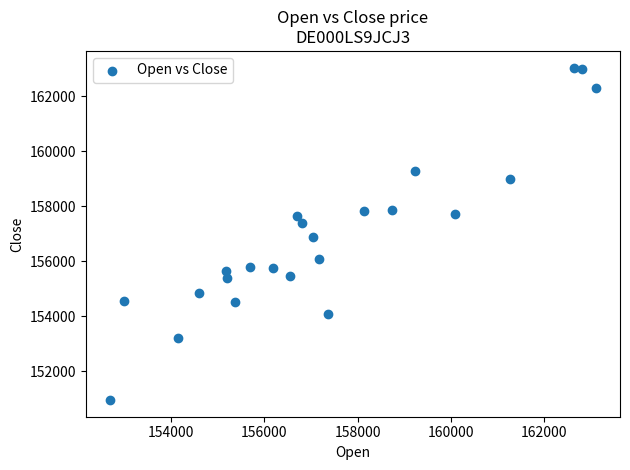

What is the range of Y values (max minus min)?

12103